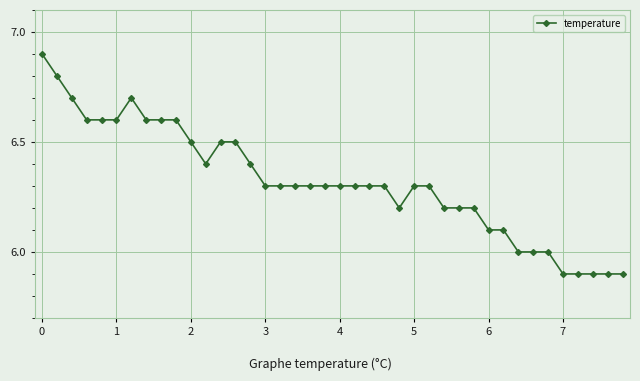

Is this an area chart (filled region under the line)?

No